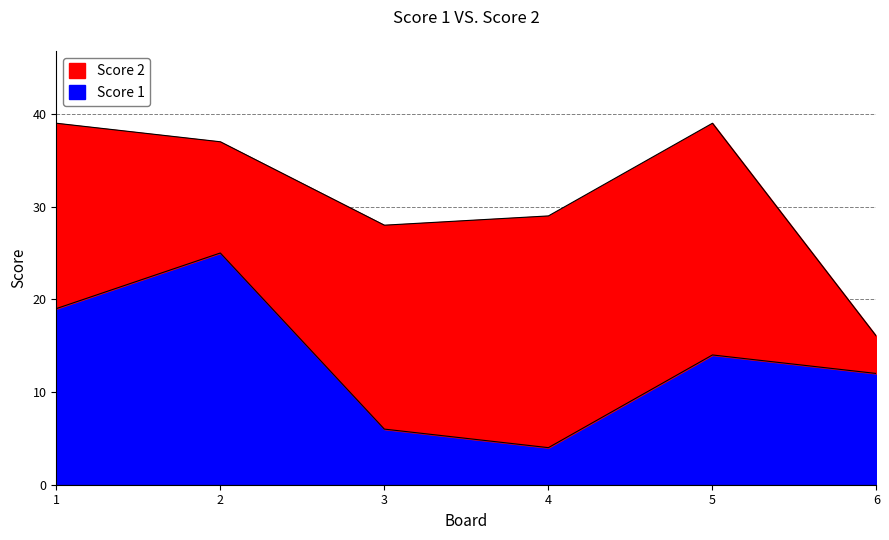

What is the value of the 2nd point from the left?

25